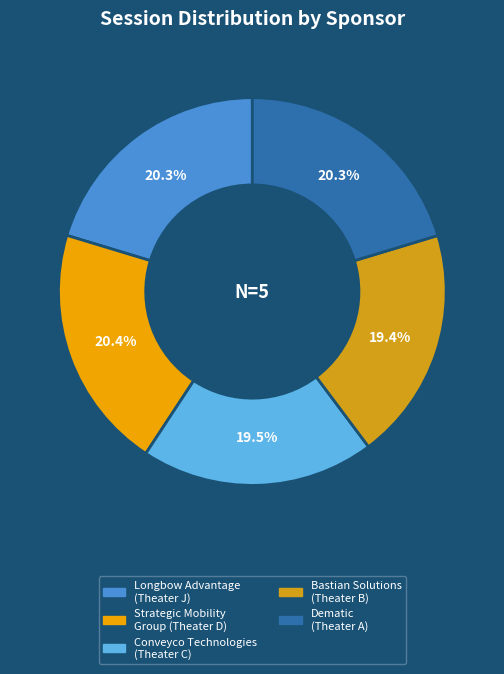

Which category has the biggest portion of the pie?

Strategic Mobility
Group (Theater D)